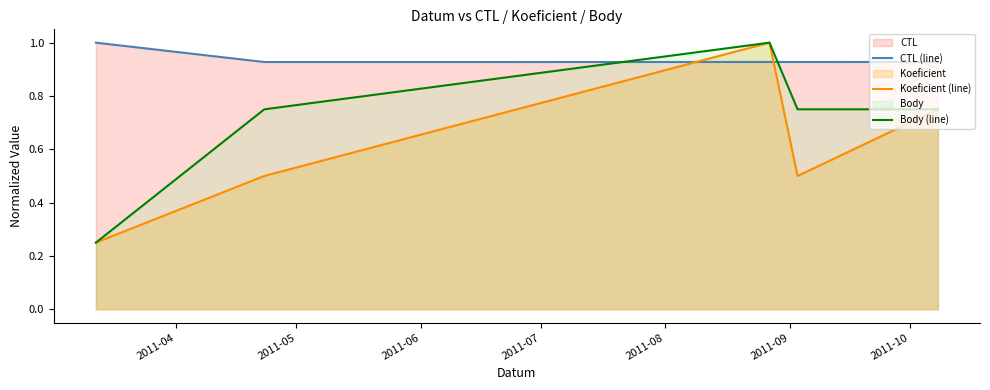

Rank the series by their average value, from highest to lowest.

CTL (line), Body (line), Koeficient (line)